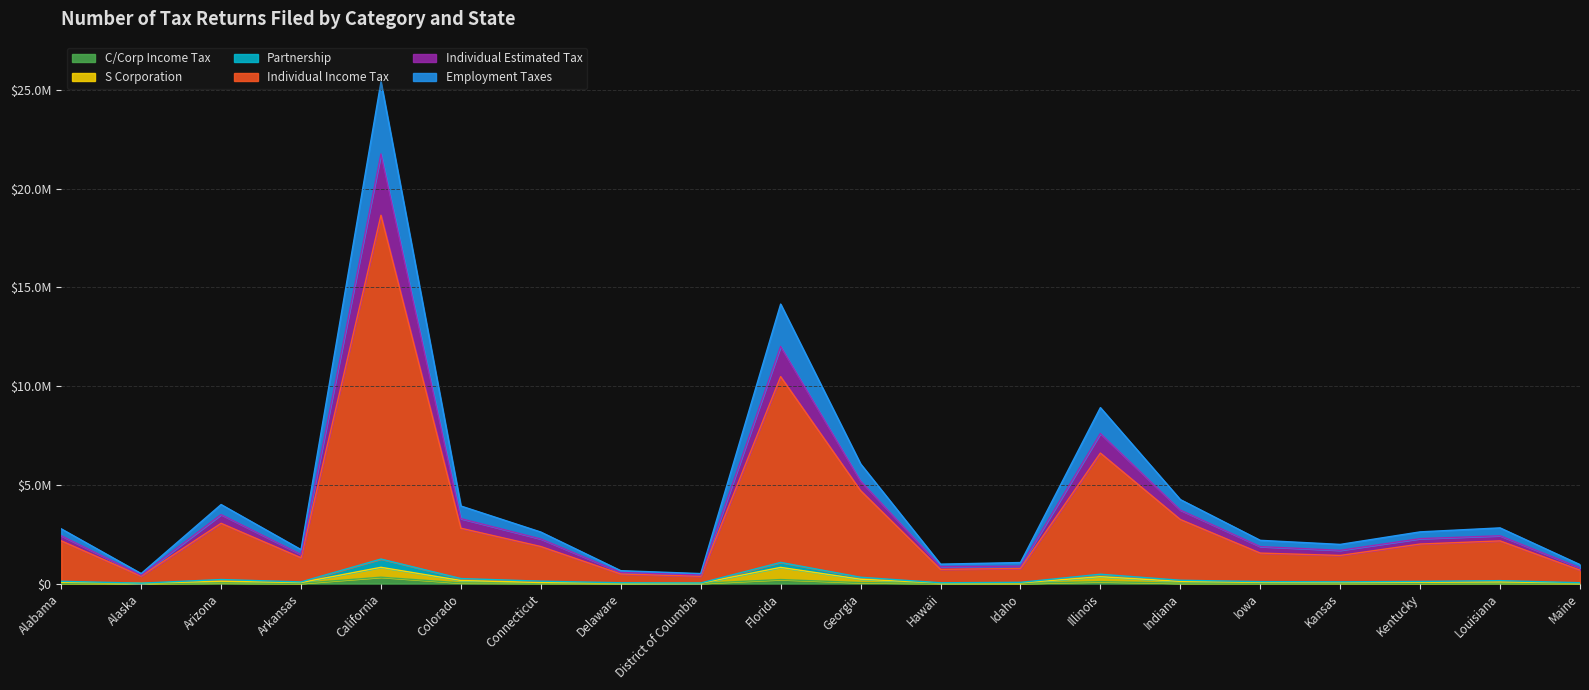

True or false: Individual Estimated Tax and Partnership intersect in this chart.

False